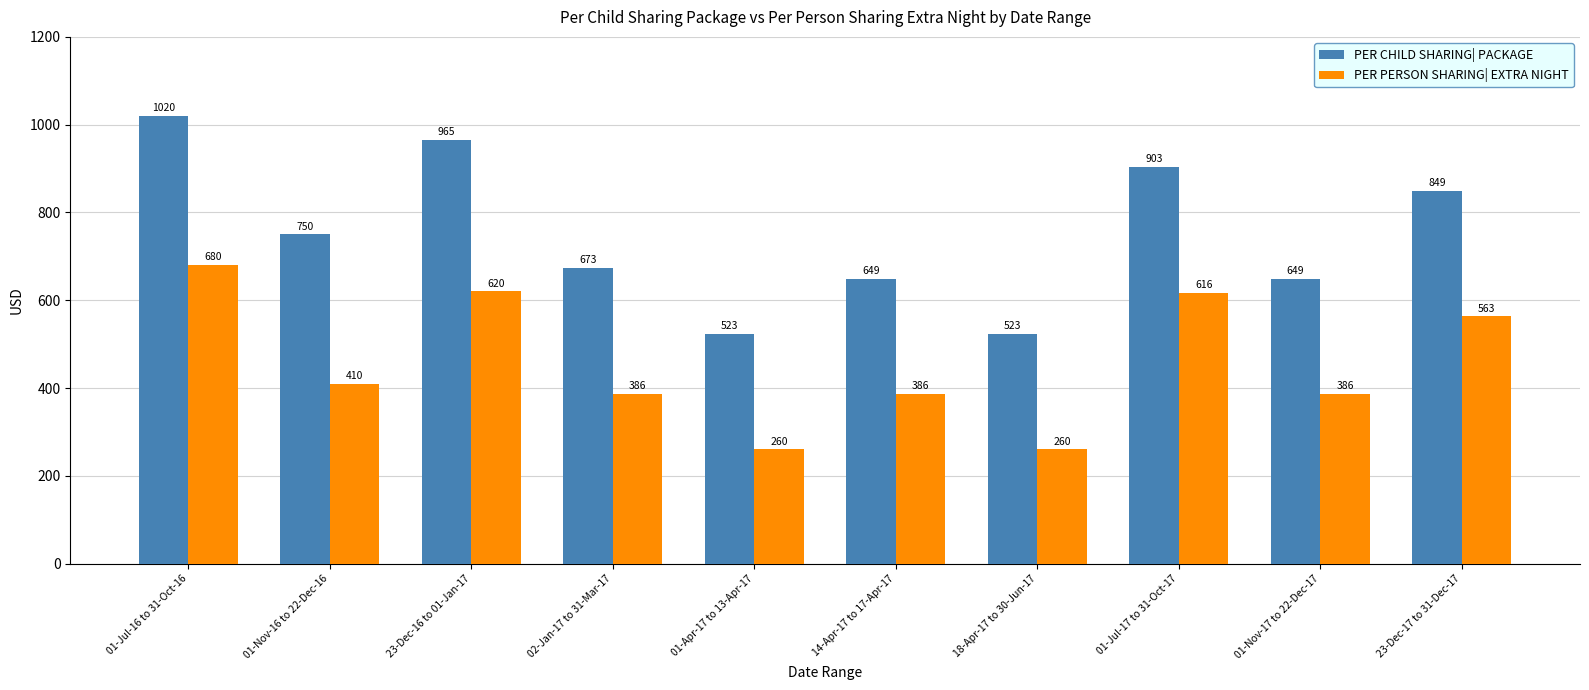

Are the bars horizontal?

No